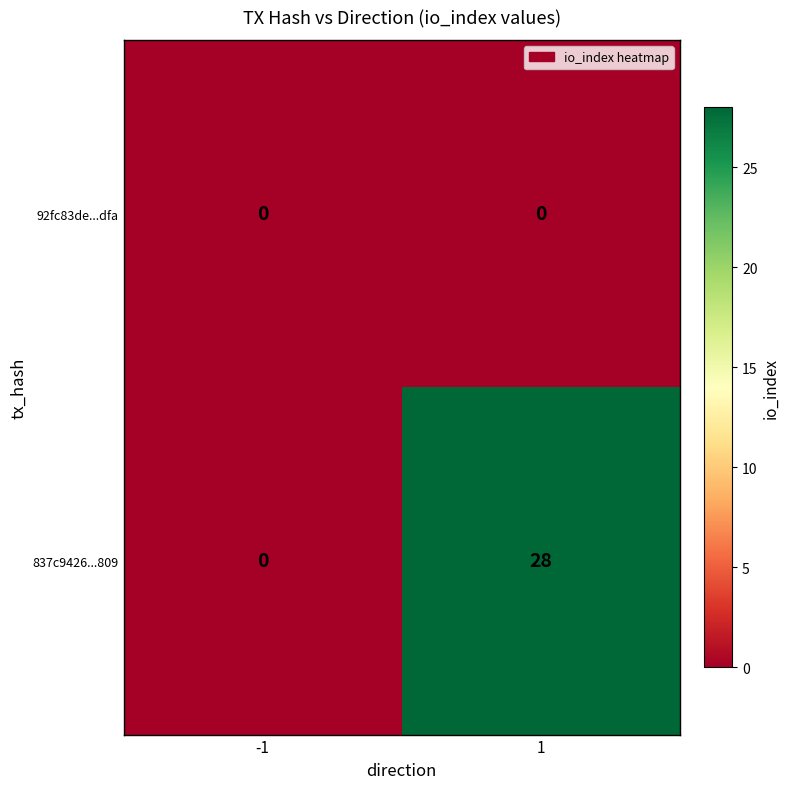

At which category is the sum across all series the highest?

1